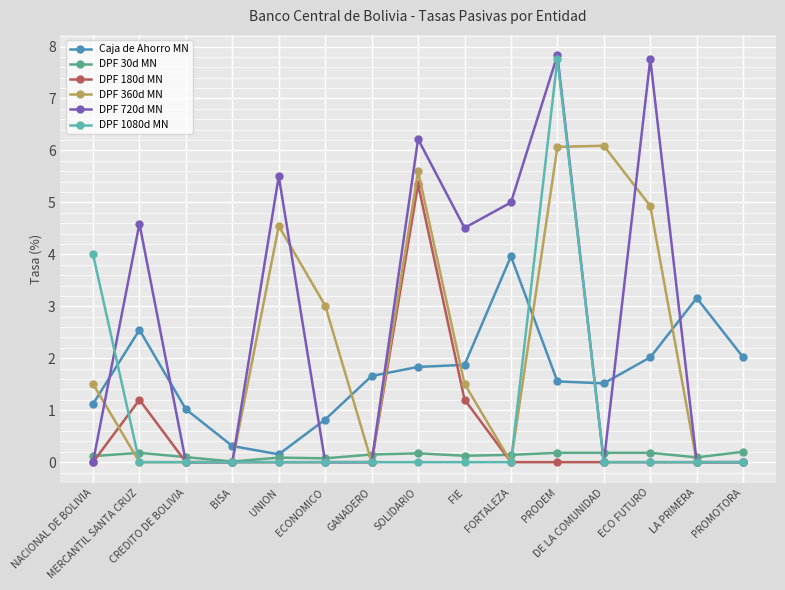

Is the value of DPF 720d MN at DE LA COMUNIDAD greater than the value of DPF 360d MN at NACIONAL DE BOLIVIA?

No